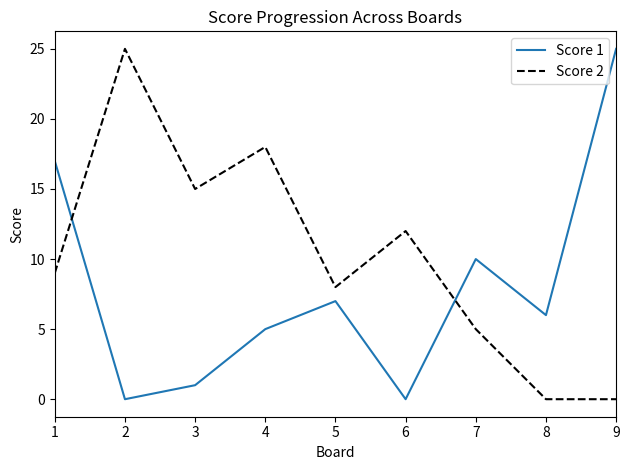

Is it true that Score 1 equals 7 at 5?

True